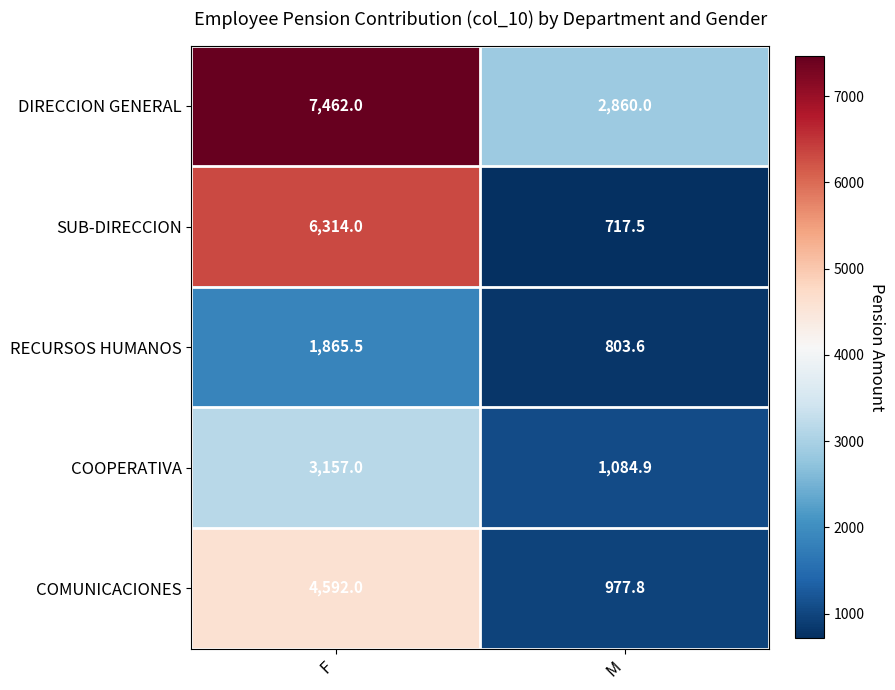

What is the total value across all series at M?

6443.8